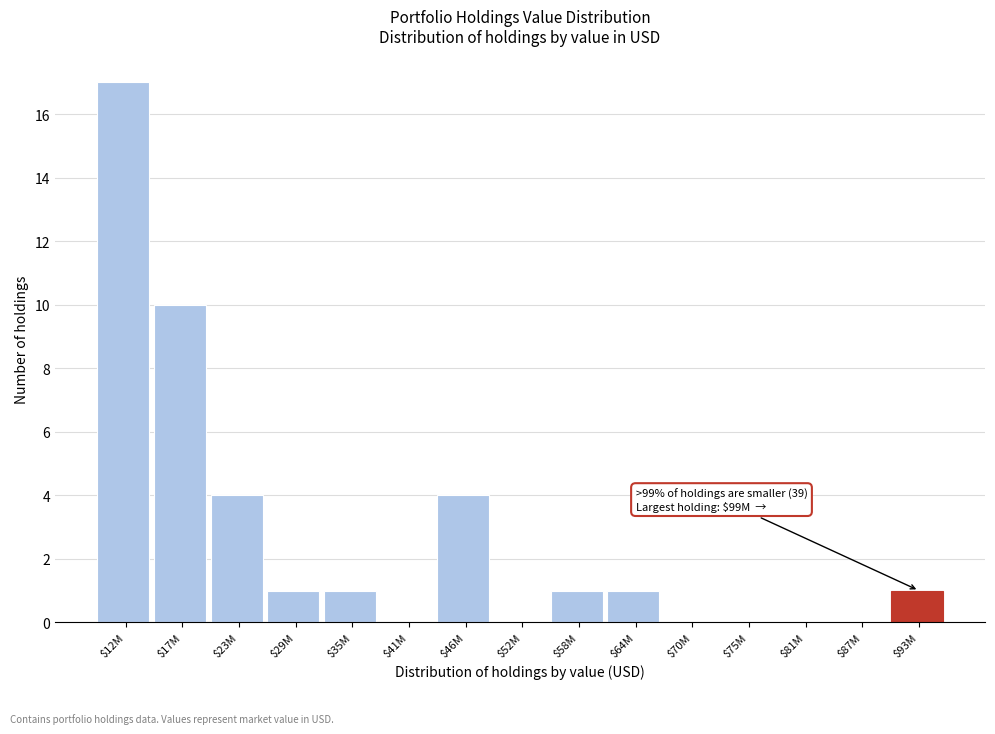

What is the sum of all values?

40